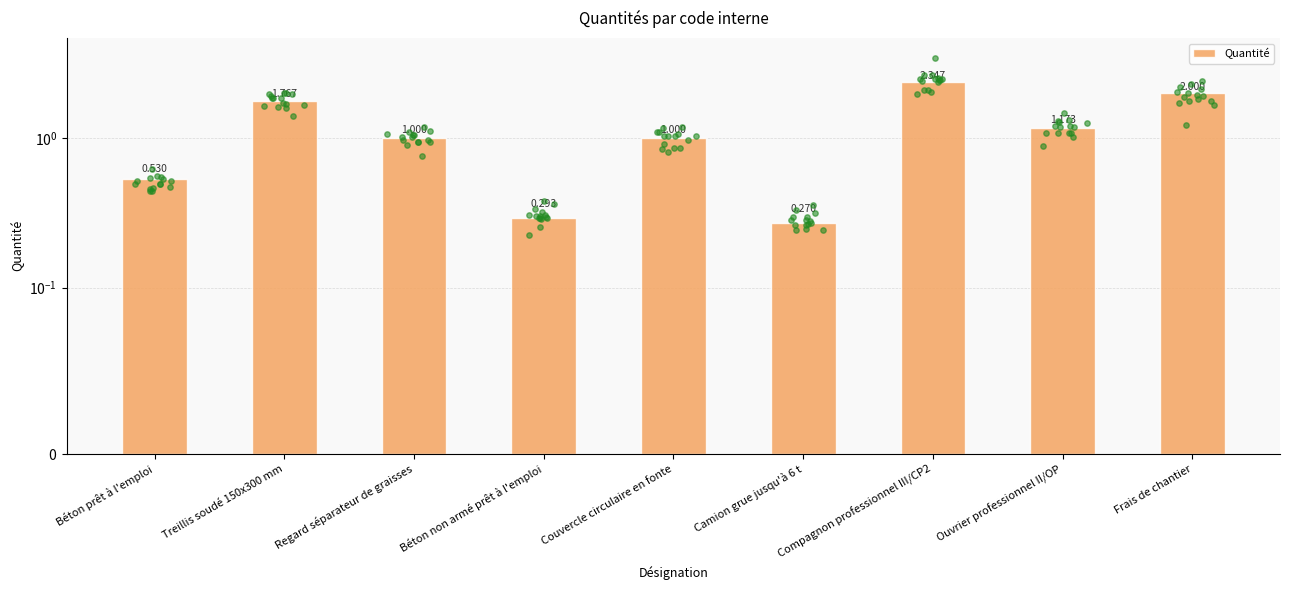

Which has a higher value, Ouvrier professionnel II/OP or Camion grue jusqu'à 6 t?

Ouvrier professionnel II/OP